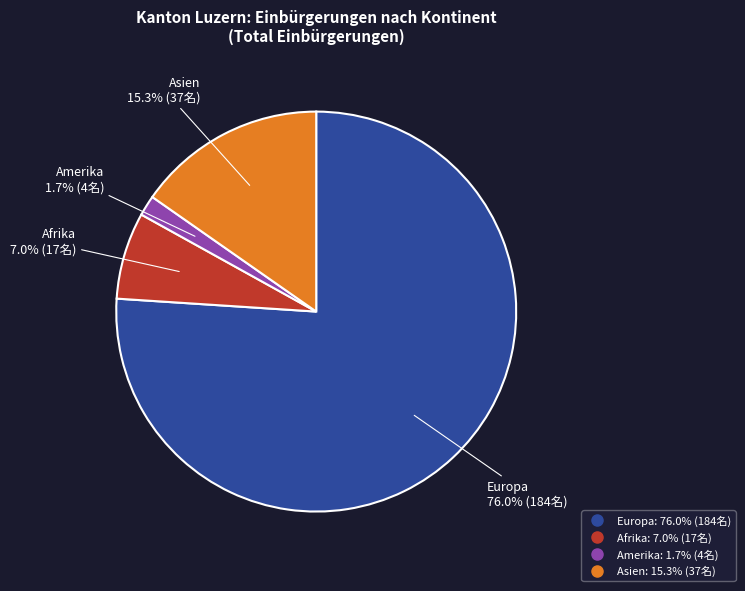

Is there any slice that represents more than half of the pie?

Yes